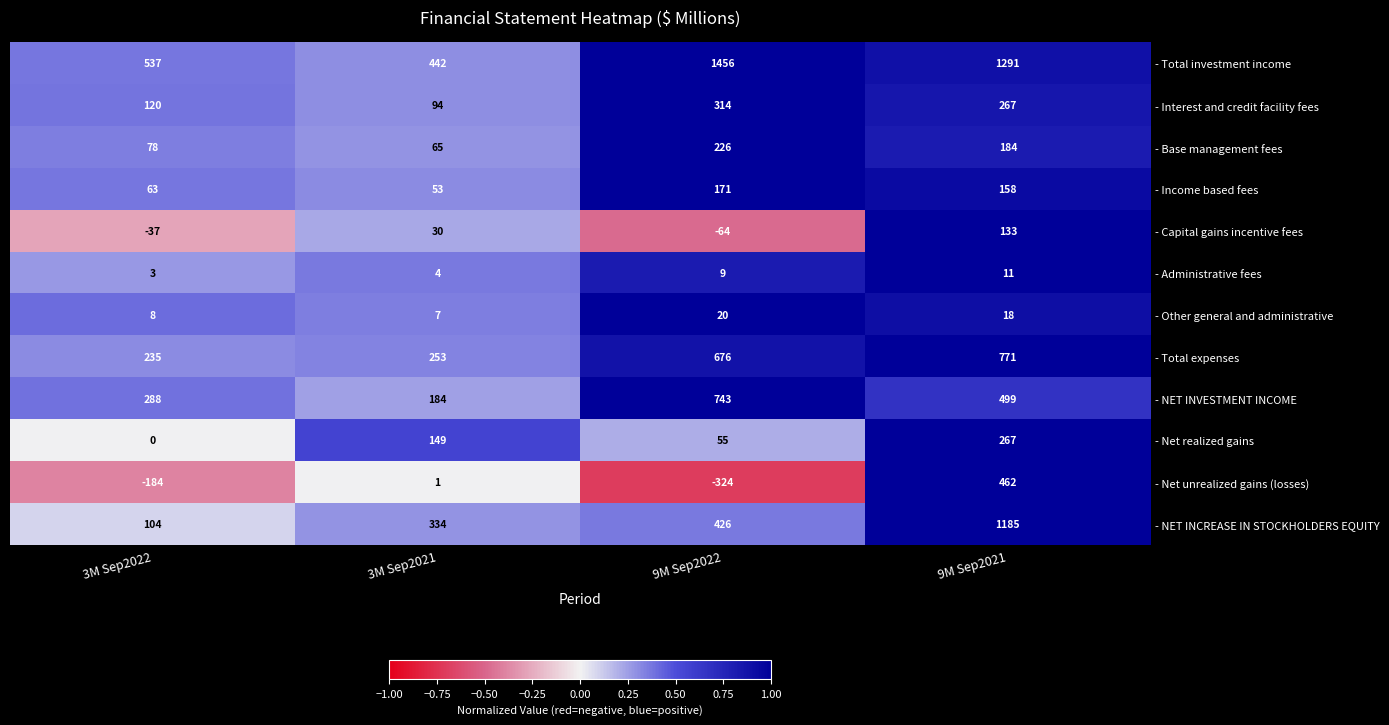

Where is - Net realized gains nearest to the value 133?

3M Sep2021